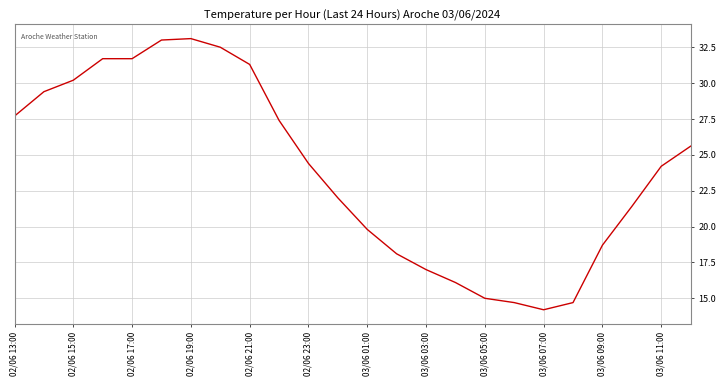

What is the greatest value displayed?

33.1